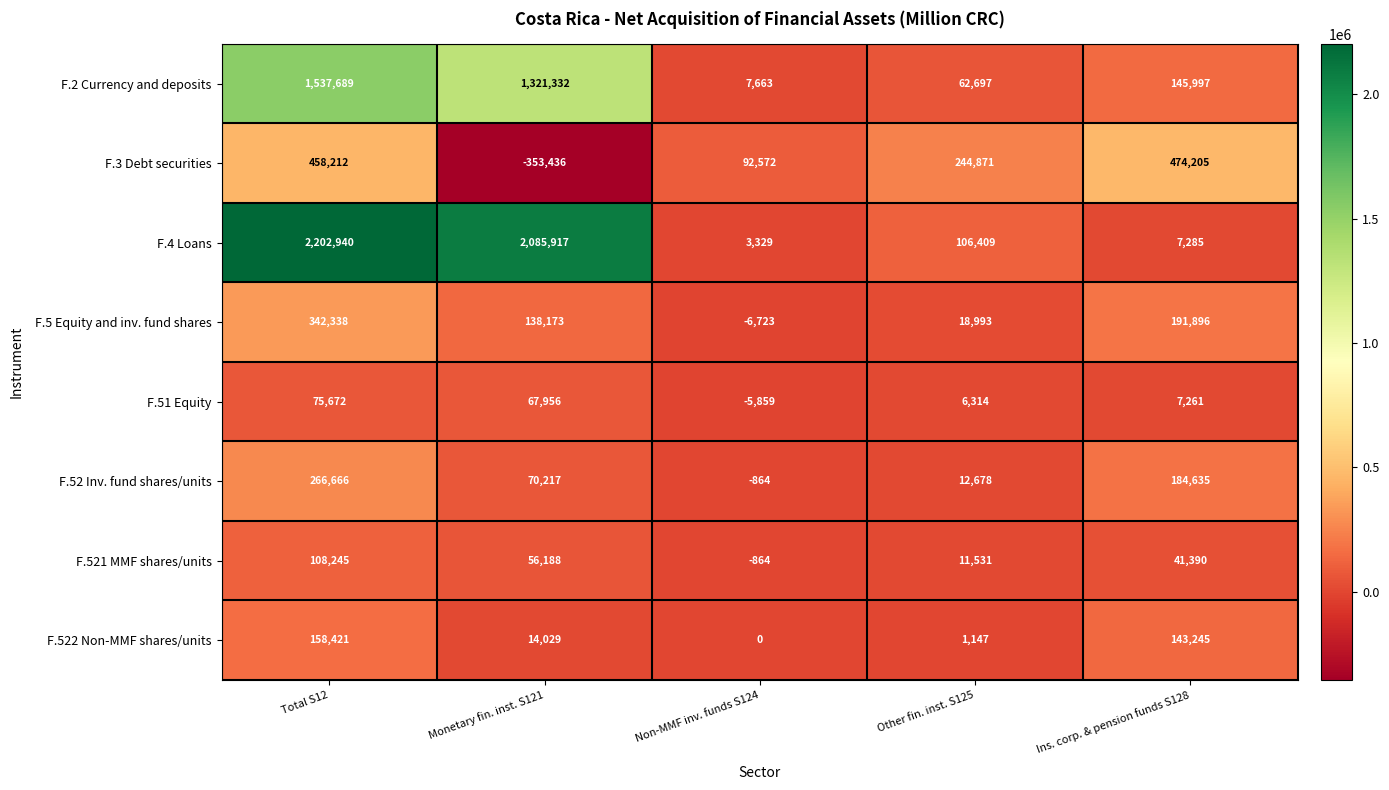

Which category has the highest value across all series?

Total S12